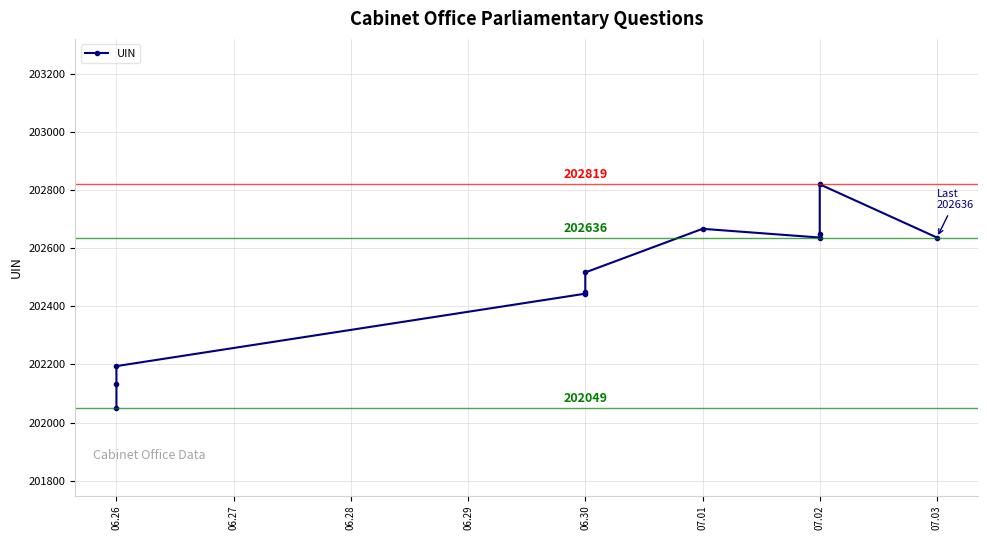

What is the difference between the maximum and minimum values?

770